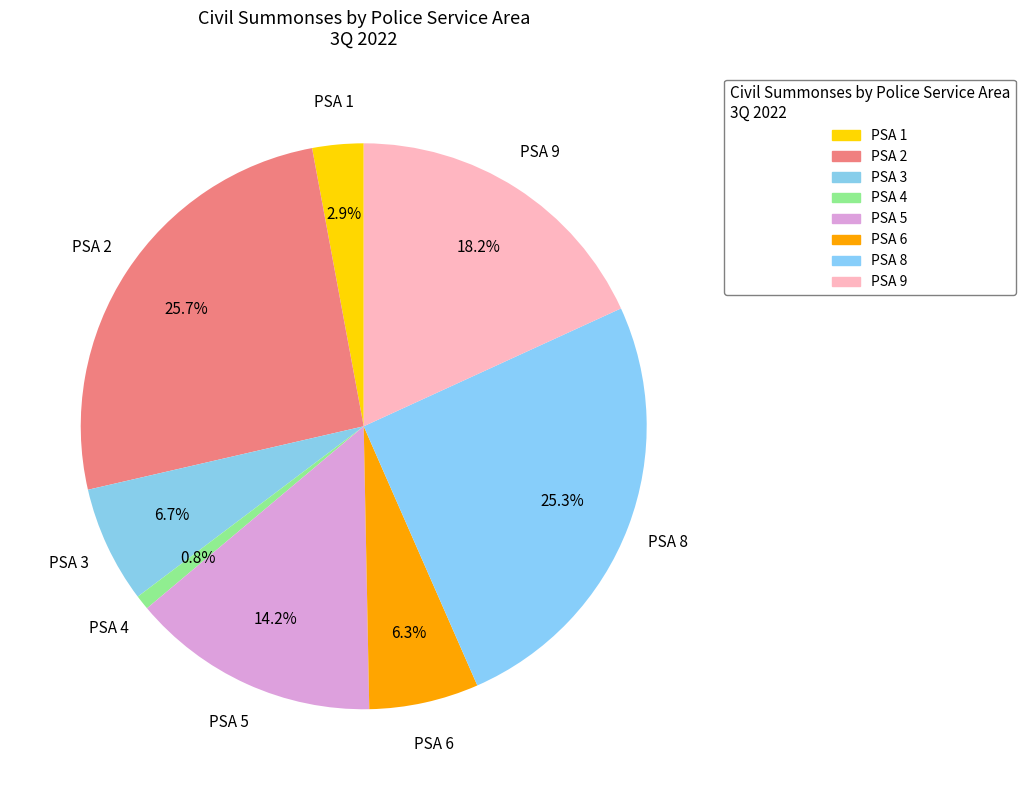

Which slice is the smallest?

PSA 4